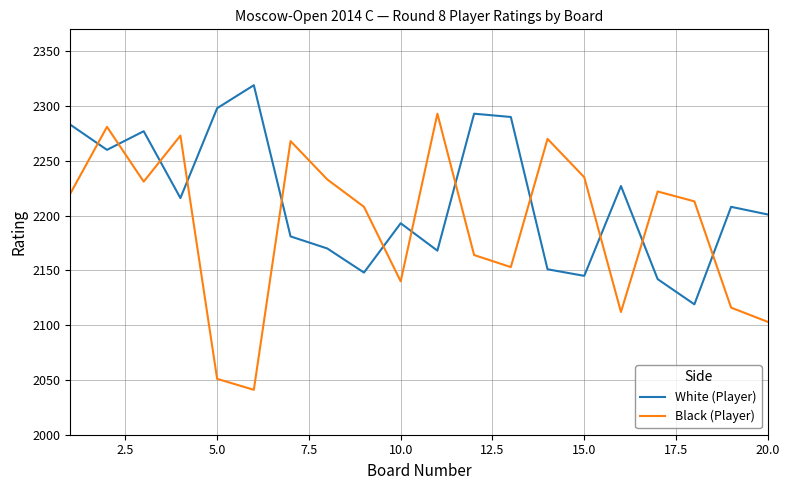

What is the difference between the second highest and second lowest values in the Black (Player) series?

230